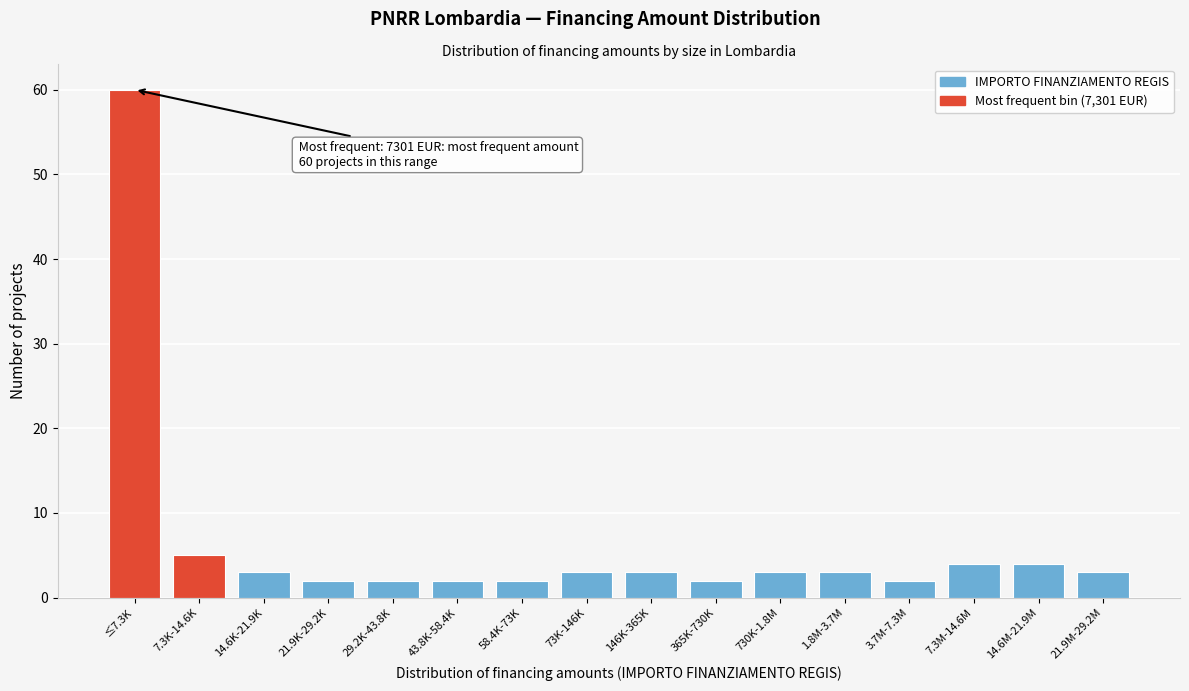

Reading left to right, what are all the values shown in this chart?

60	5	3	2	2	2	2	3	3	2	3	3	2	4	4	3